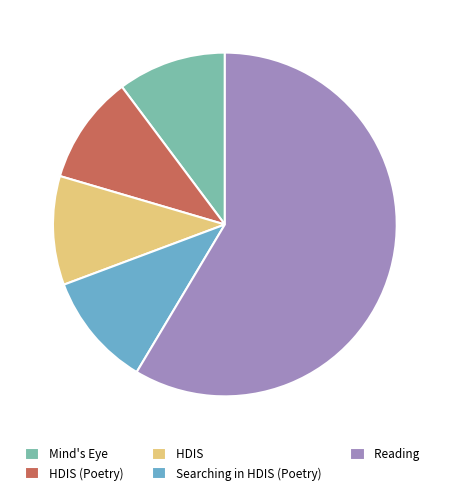

Count the number of slices in the pie.

5